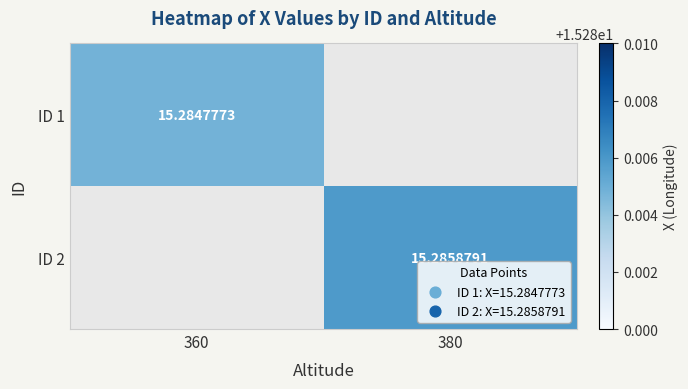

Is it true that ID 2 equals 5.2 at 380?

False